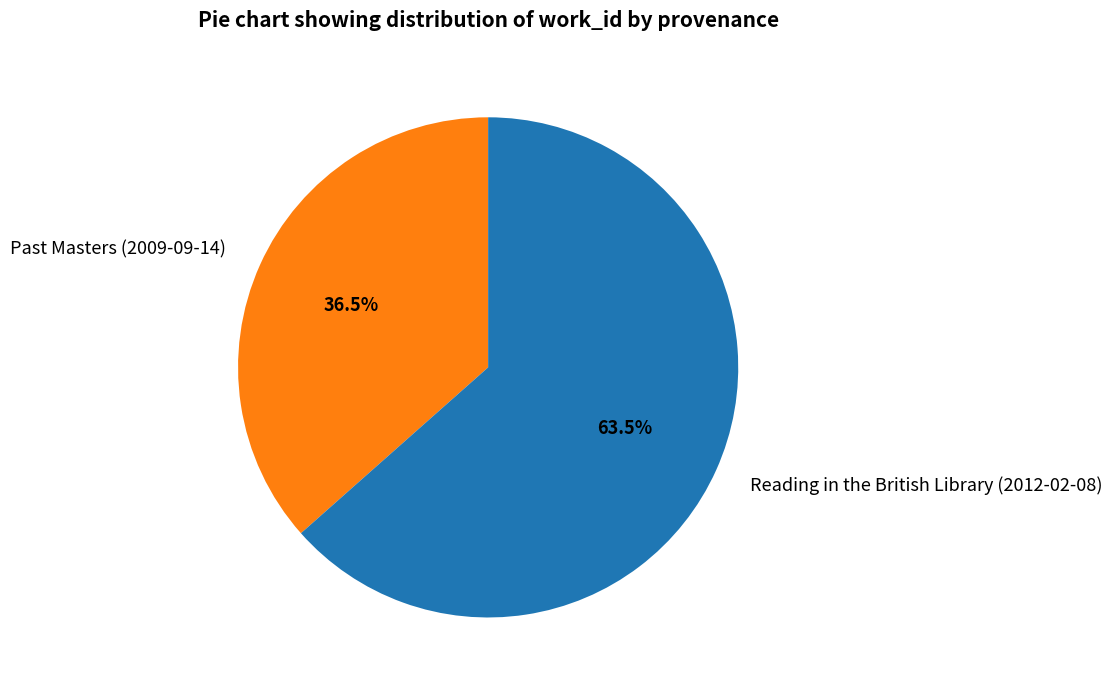

Which category has the smallest portion of the pie?

Past Masters (2009-09-14)